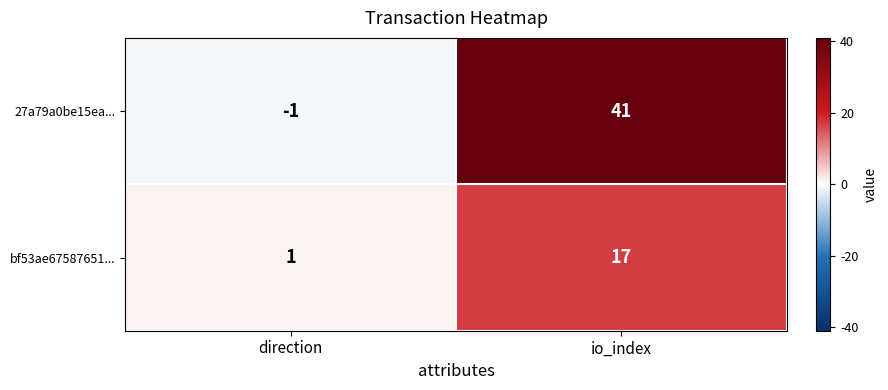

What is the maximum value shown in the chart?

41